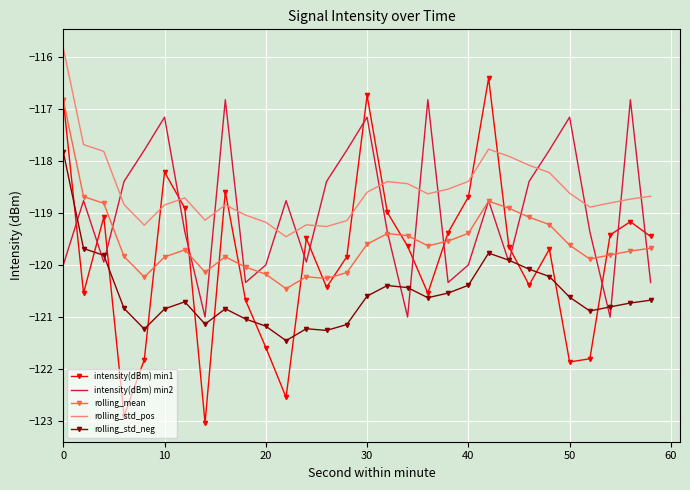

True or false: rolling_std_pos and rolling_std_neg cross at least once.

False